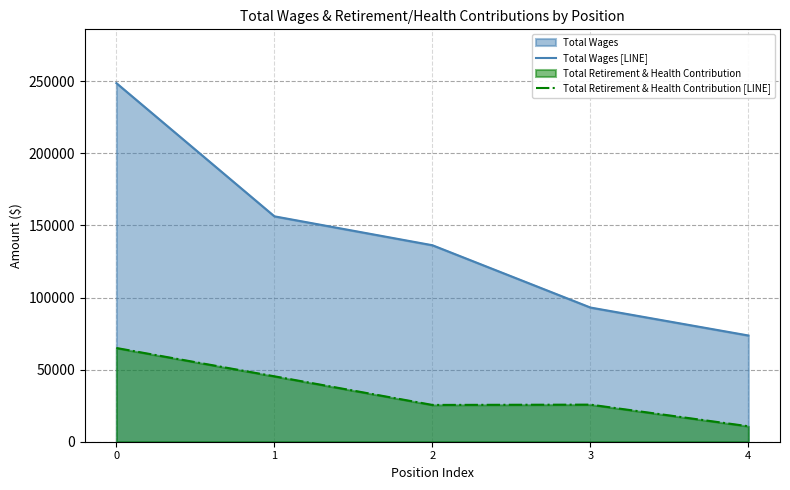

What is the value of the Total Wages [LINE] point at the 3rd from the left?

136279